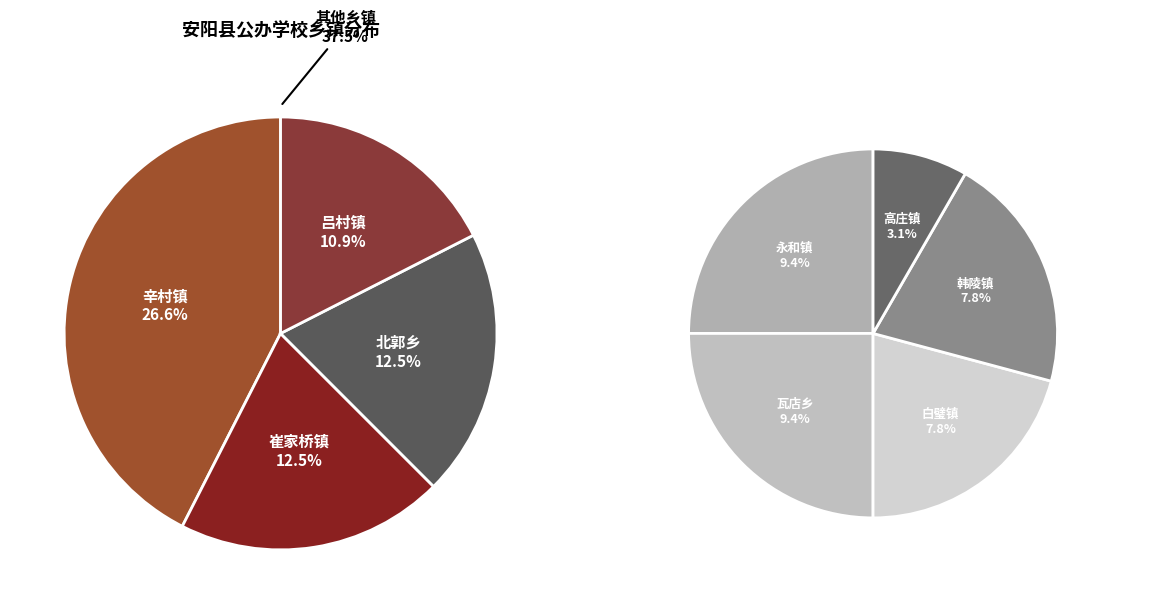

Does 白璧镇 represent more than half of the total?

No